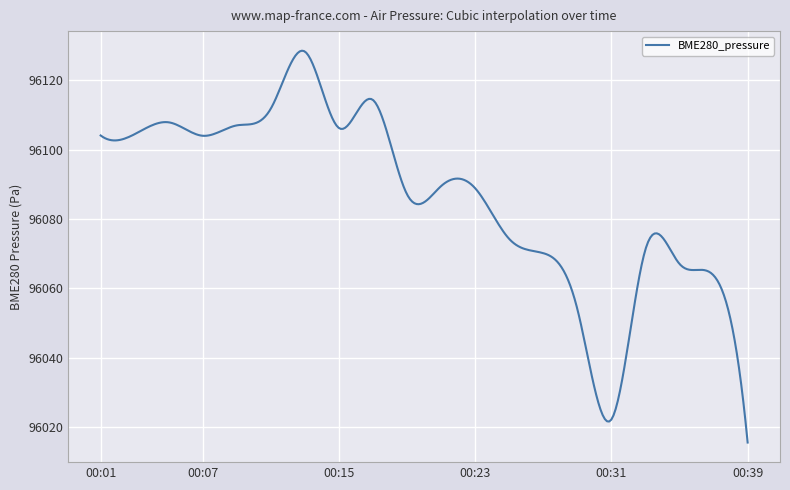

What is the greatest value displayed?

96128.5